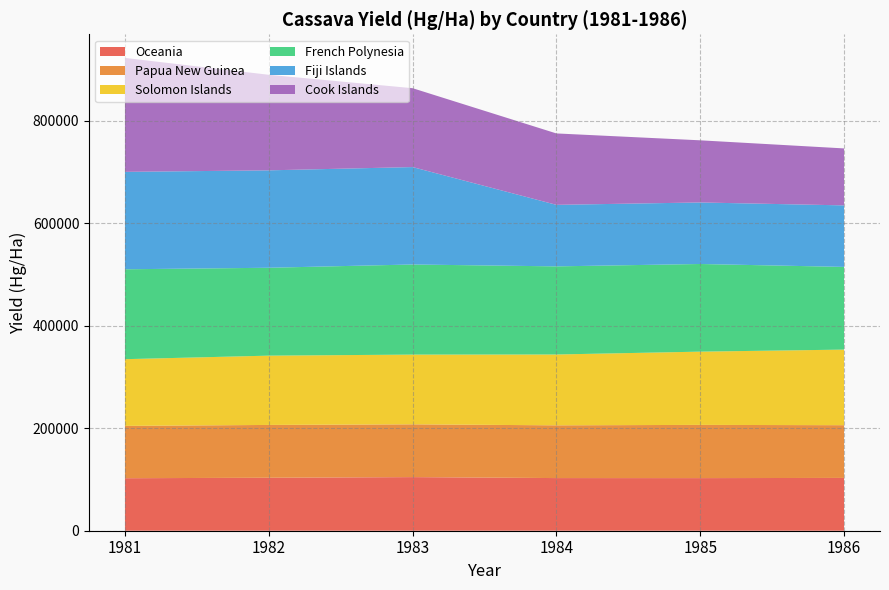

Reading left to right, extract all data points from this chart.

Oceania: 1981=102408	1982=103329	1983=104571	1984=102679	1985=102610	1986=102997
Papua New Guinea: 1981=102041	1982=103000	1983=102941	1984=102885	1985=103810	1986=102830
Solomon Islands: 1981=130137	1982=135135	1983=136000	1984=138158	1985=142857	1986=147436
French Polynesia: 1981=175342	1982=171429	1983=175758	1984=171875	1985=170968	1986=161290
Fiji Islands: 1981=190000	1982=190000	1983=190000	1984=120000	1985=120000	1986=120000
Cook Islands: 1981=222222	1982=186364	1983=153846	1984=139286	1985=121212	1986=111111